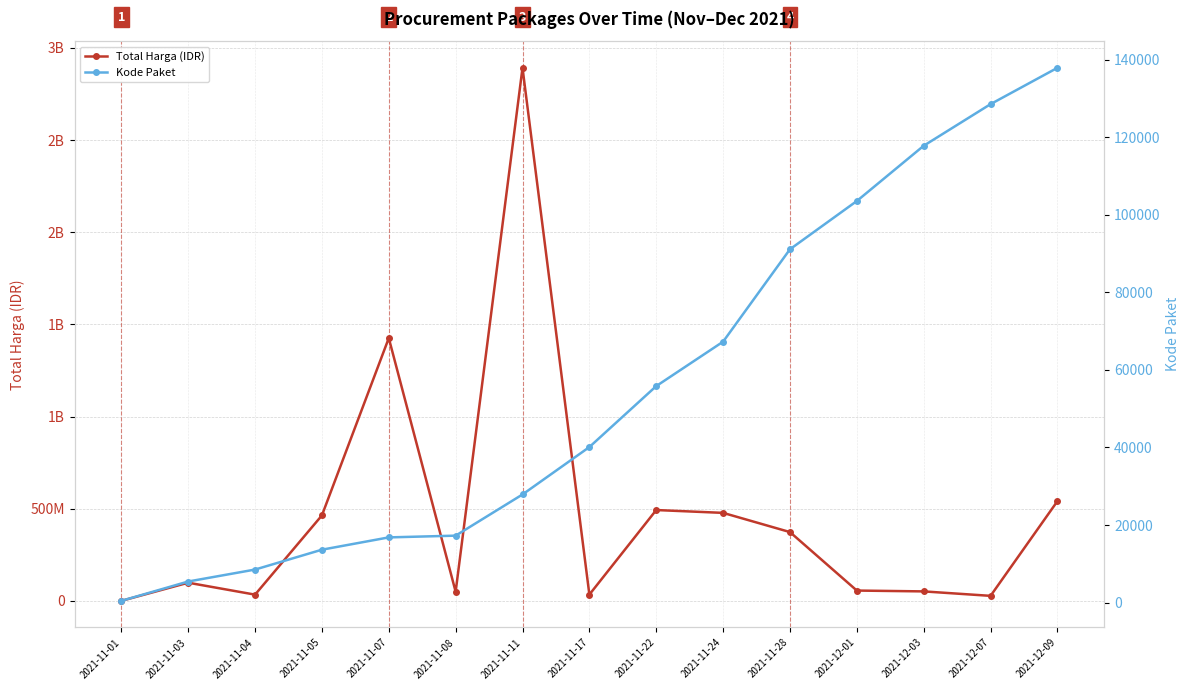

What are all the series names shown in the legend?

Total Harga (IDR), Kode Paket